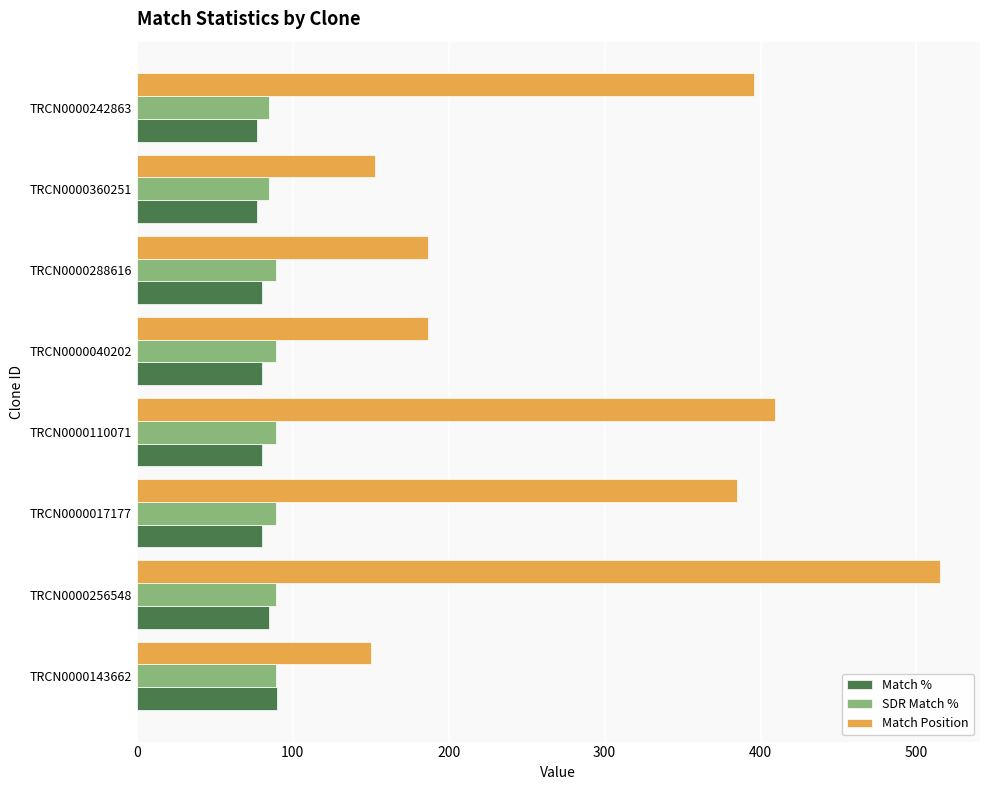

Which series has the largest total across all categories?

Match Position